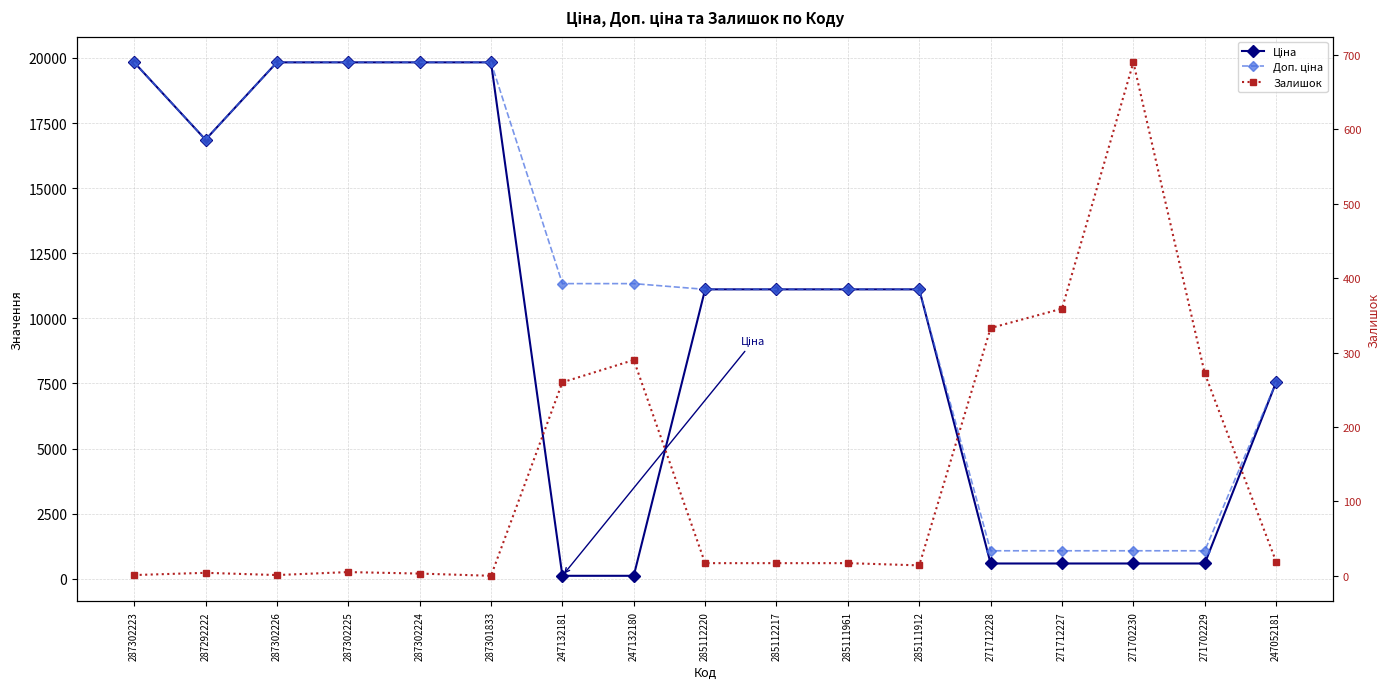

Reading left to right, what are all the values shown in this chart?

Ціна: 19831.1	16863.2	19831.1	19831.1	19831.1	19831.1	113.3	113.3	11113.6	11113.6	11113.6	11113.6	586.0	586.0	586.0	586.0	7545.9
Доп. ціна: 19831.1	16863.2	19831.1	19831.1	19831.1	19831.1	11334.0	11334.0	11113.6	11113.6	11113.6	11113.6	1074.5	1074.5	1074.5	1074.5	7545.9
Залишок: 1.0	4.0	1.0	5.0	3.0	0.0	260.0	290.0	17.0	17.0	17.0	14.0	333.0	359.0	690.0	272.0	19.0